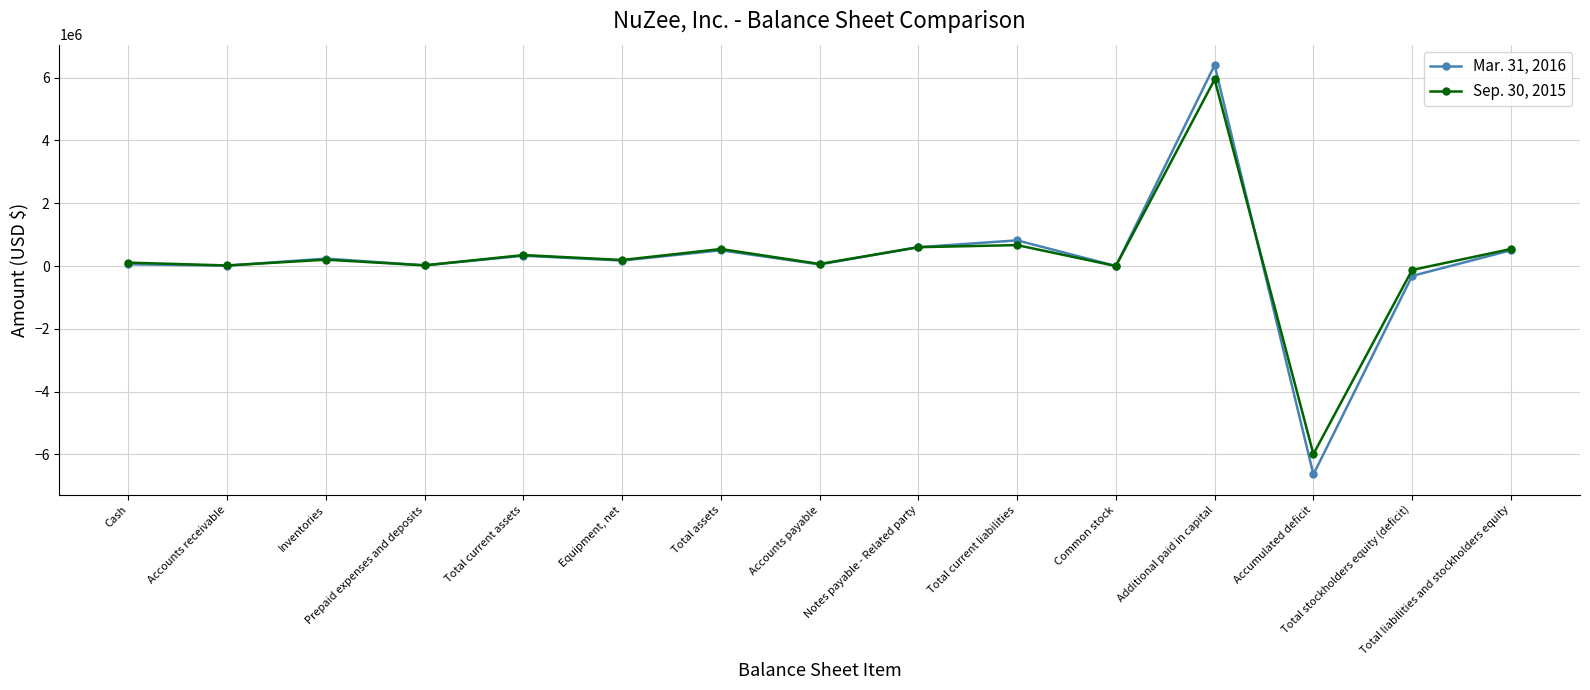

Does the chart have visible grid lines?

Yes